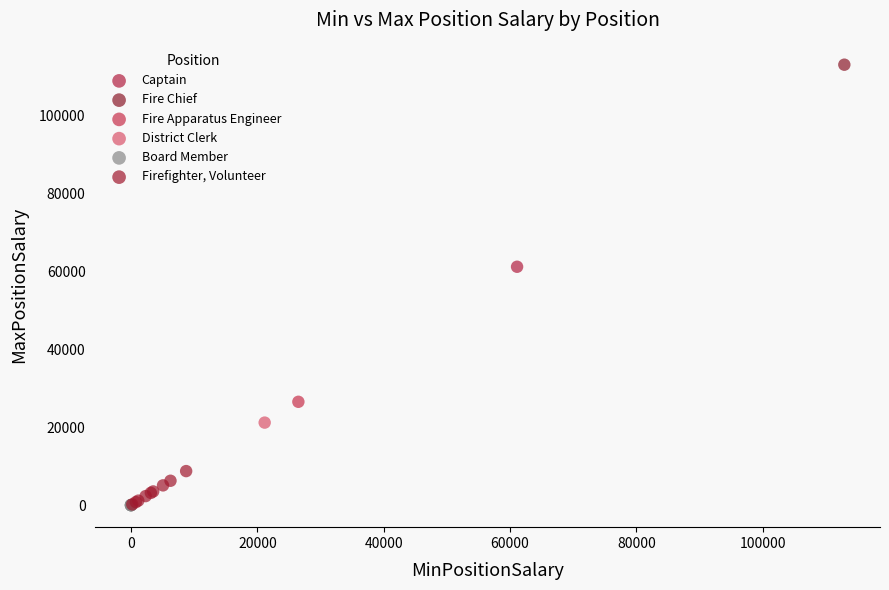

What are all the series names shown in the legend?

Fire Apparatus Engineer, Firefighter, Volunteer, Captain, District Clerk, Board Member, Fire Chief